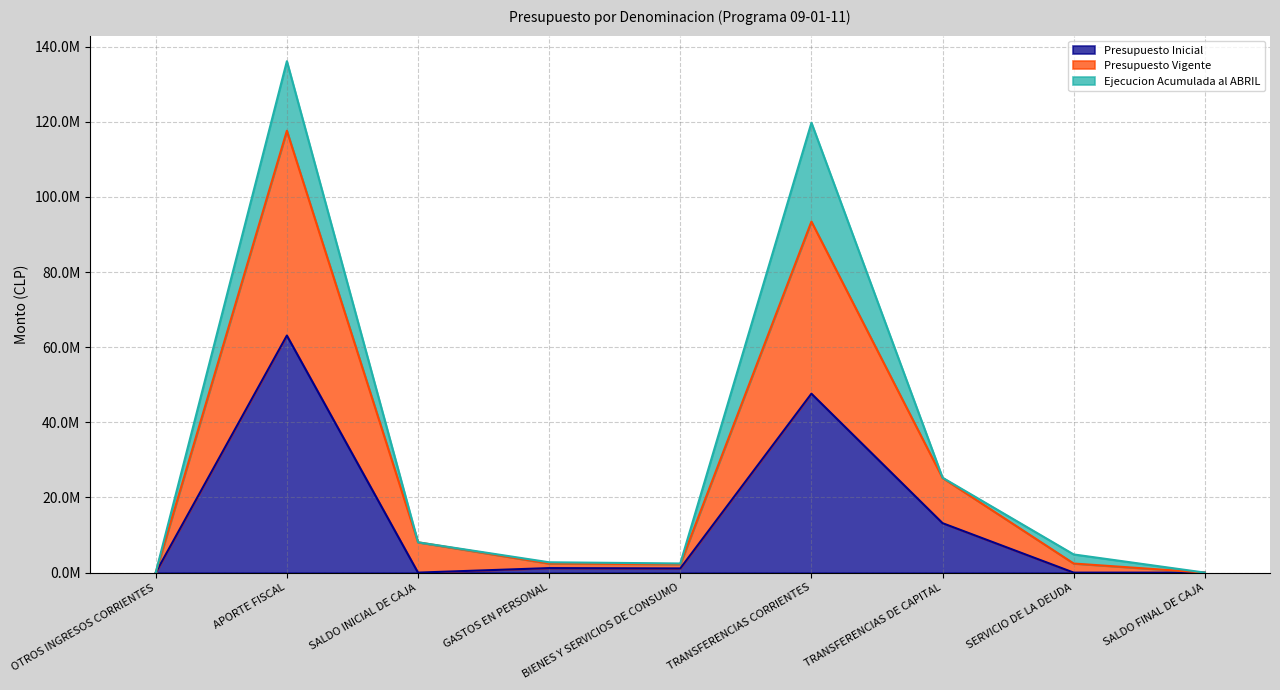

True or false: Presupuesto Inicial and Presupuesto Vigente intersect in this chart.

False